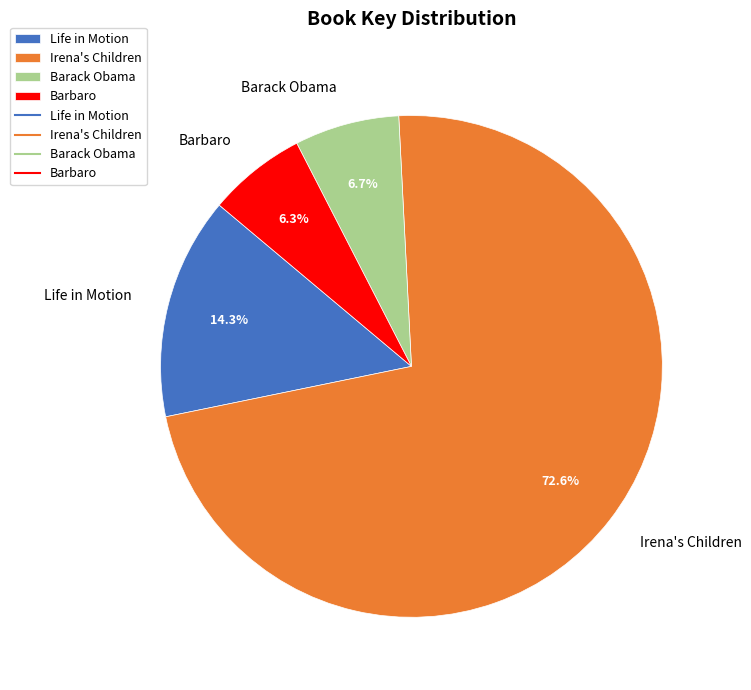

Does any single category account for the majority?

Yes